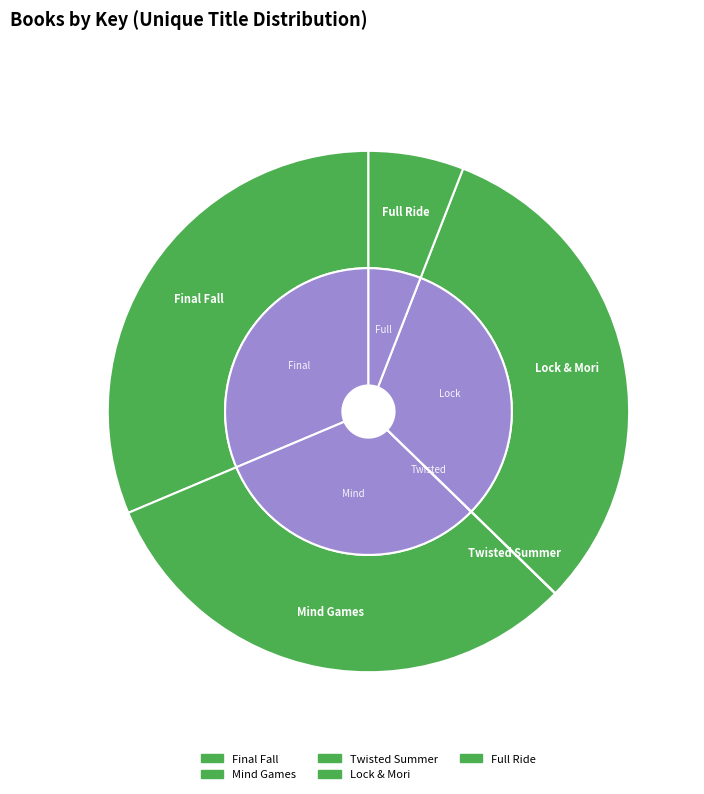

To the nearest percent, what is the combined percentage of Mind Games and Twisted Summer?

31%